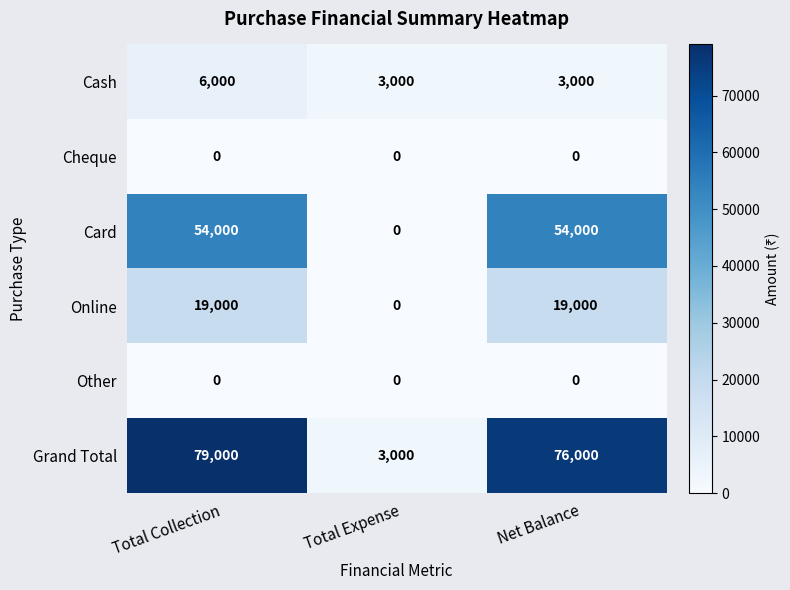

At which category does the chart reach its peak across all series?

Total Collection